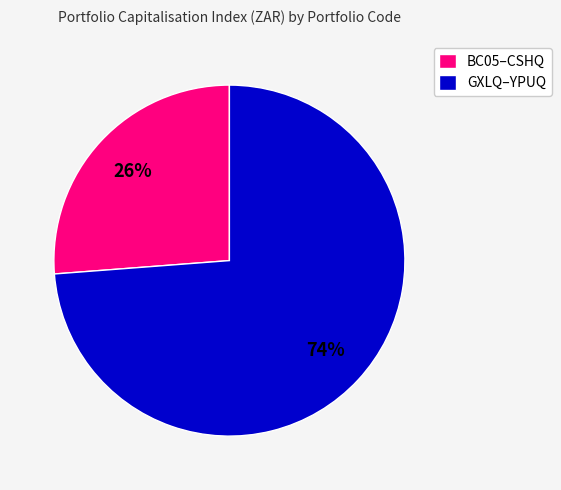

Does GXLQ–YPUQ account for over 50% of the chart?

Yes